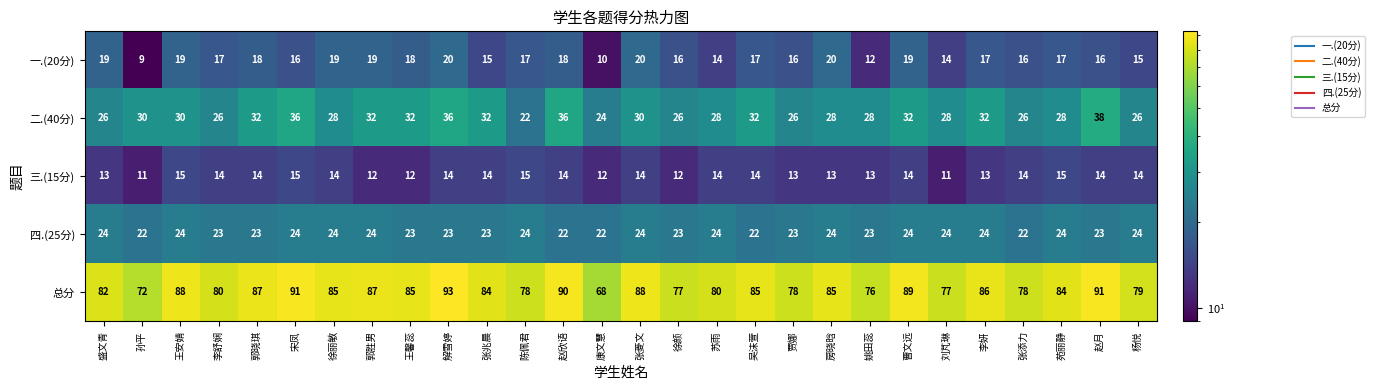

Between 张兆晨 and 曹文远, which series saw the biggest shift?

总分